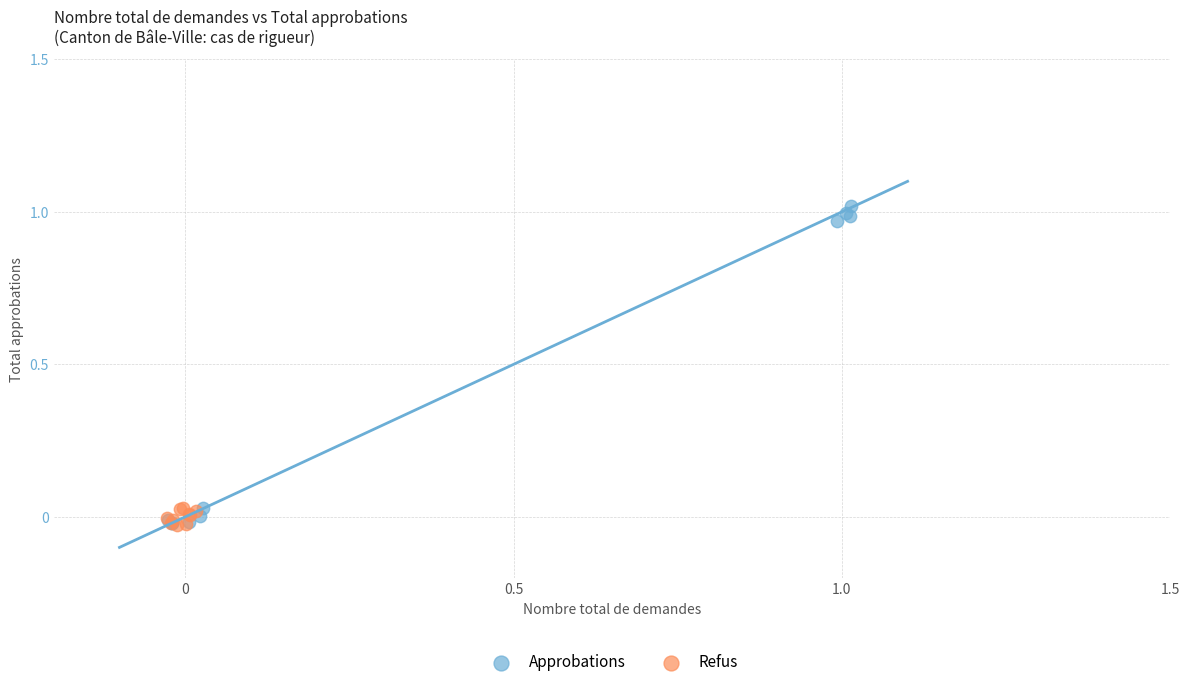

Which series has the largest Y range (max minus min)?

Approbations